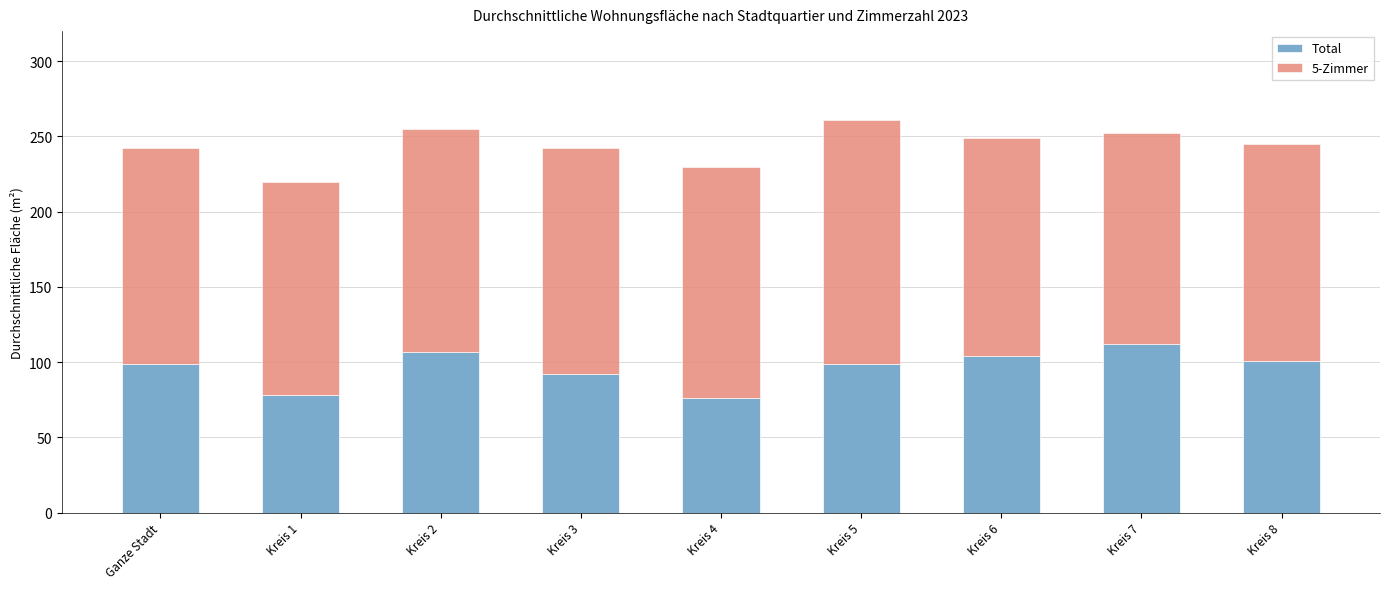

Are the bars grouped side by side (vs. stacked)?

No